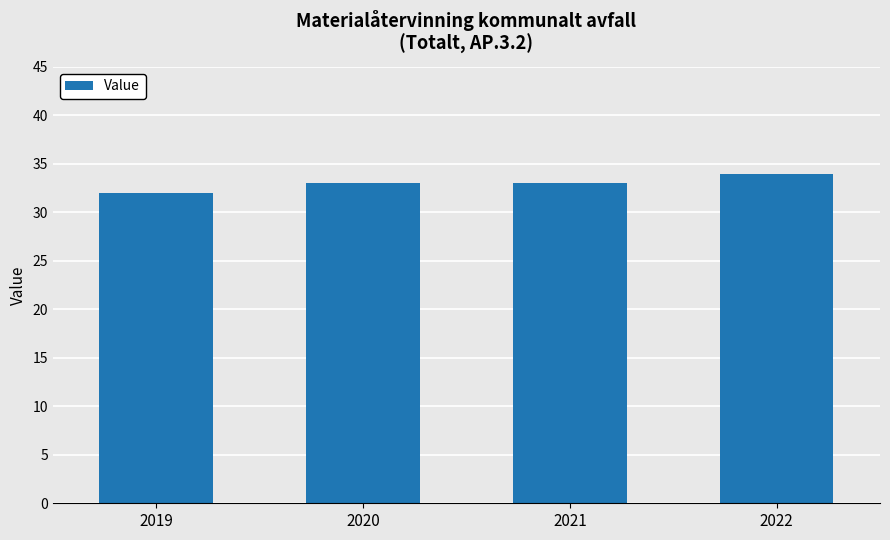

What is the minimum value shown in the chart?

32